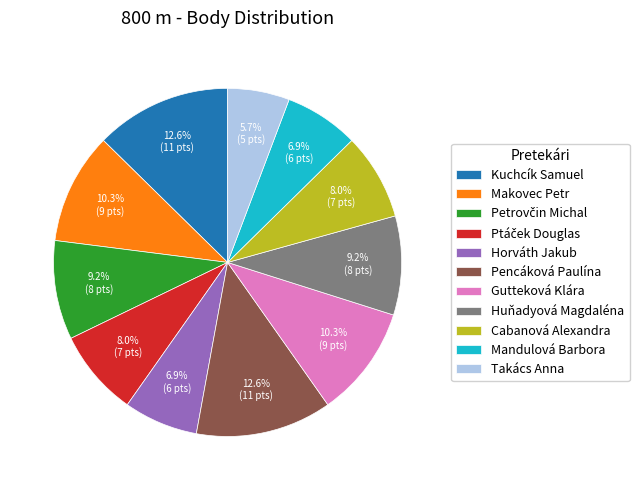

Combined, what portion of the pie is Horváth Jakub and Mandulová Barbora?

13.8%